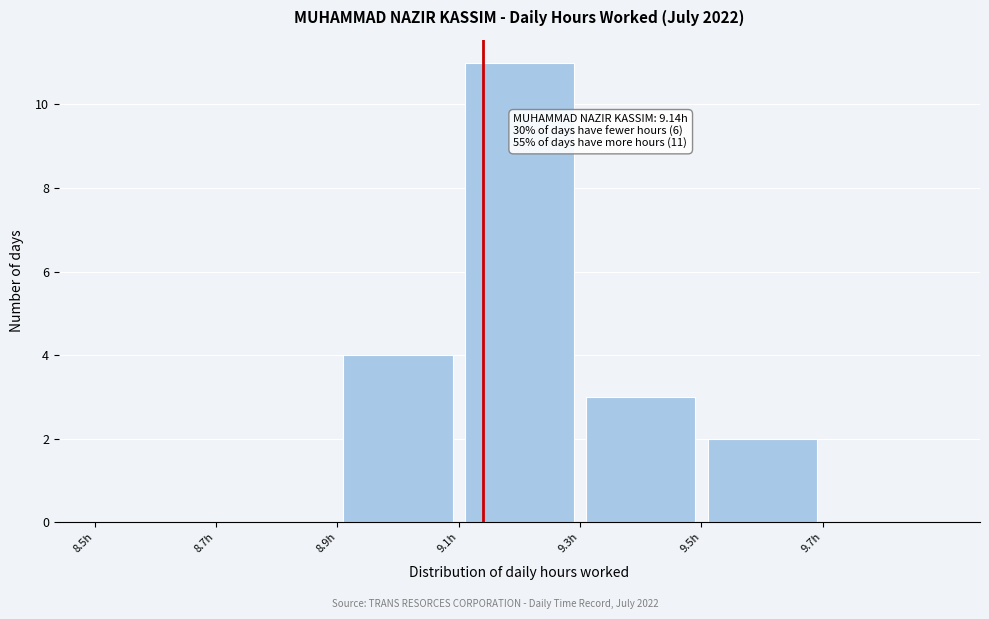

Which range on the x-axis has the tallest bar?

9.1 to 9.3